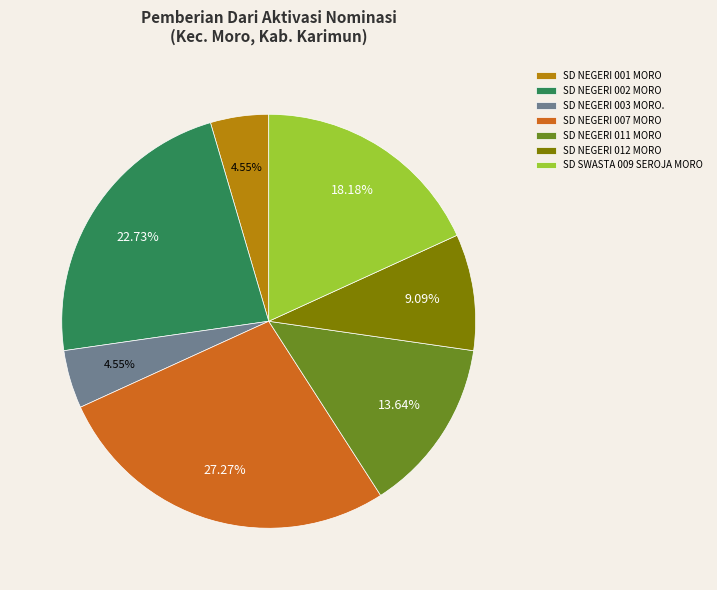

Does SD NEGERI 003 MORO. represent more than half of the total?

No